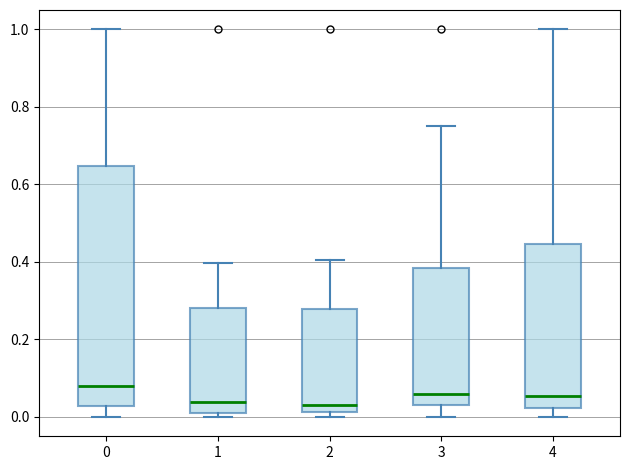

Reading left to right, transcribe this box plot: for each box, give where its median line is, the range the box spans, and where its two whiskers end, as read against the y-axis. The values are not printed on the chart, so give them approximately, as read against the axis.

0: median 0.08, box 0.02 to 0.64, whiskers 0.00 to 1.00
1: median 0.04, box 0.00 to 0.28, whiskers 0.00 (just below the box's lower edge) to 0.40
2: median 0.04, box 0.02 to 0.28, whiskers 0.00 to 0.40
3: median 0.06, box 0.04 to 0.38, whiskers 0.00 to 0.76
4: median 0.06, box 0.02 to 0.44, whiskers 0.00 to 1.00